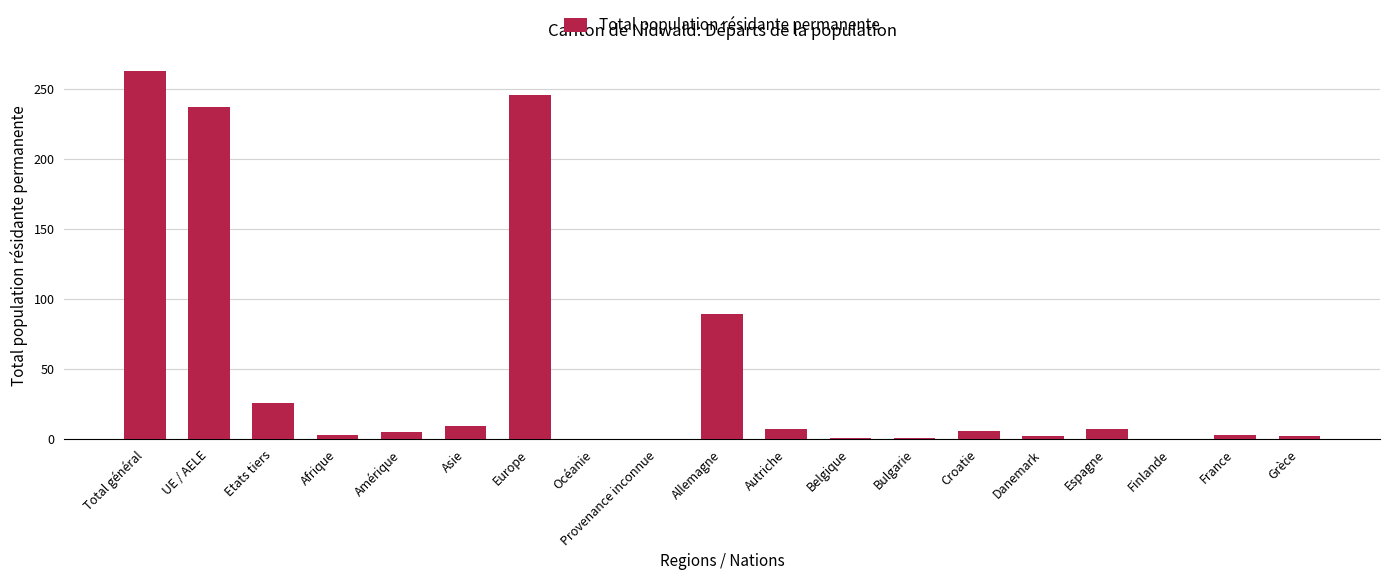

What is the change in value from Amérique to Europe?

+241